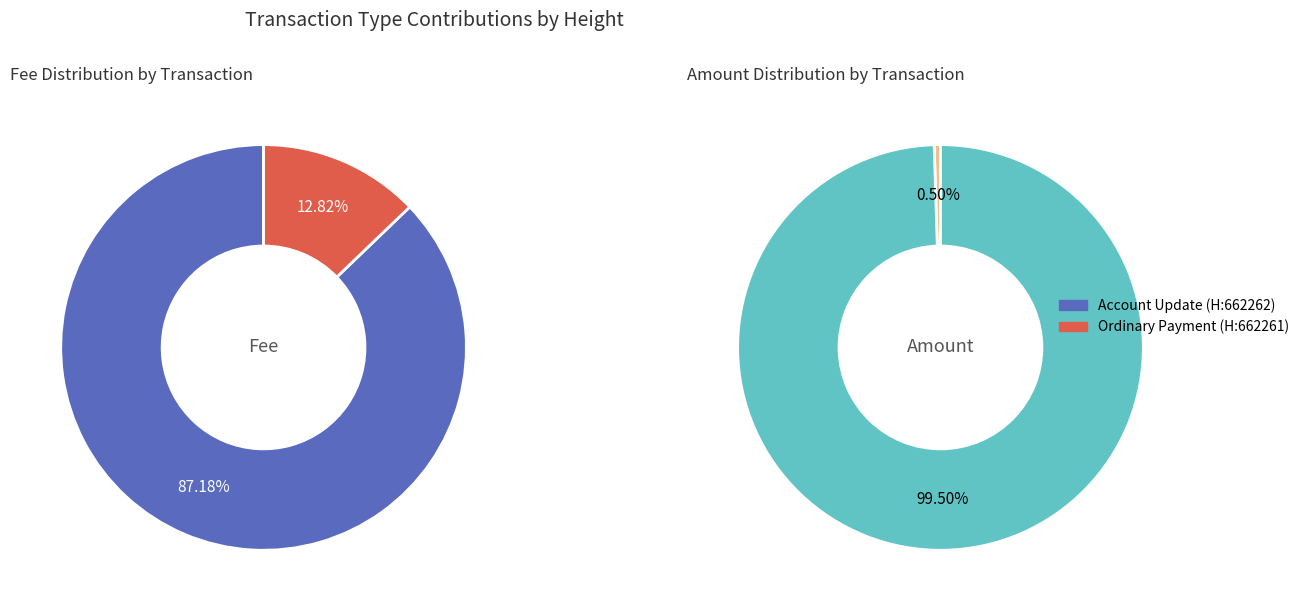

What is the spread (max minus min) of values at 662261?

0.2